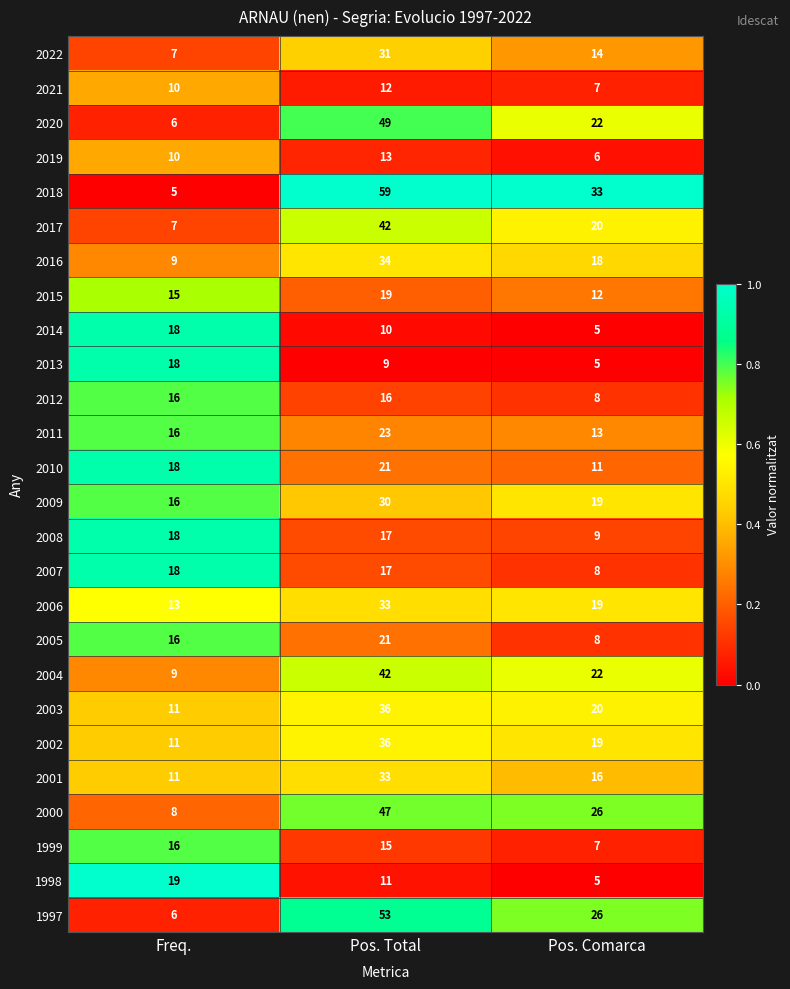

The 2019 series shows 10 at Freq.. True or false?

True